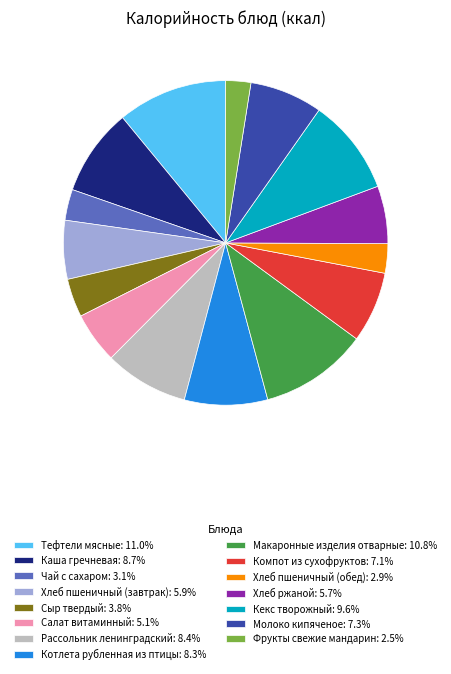

Approximately how many times larger is the value at Хлеб ржаной: 5.7% compared to Кекс творожный: 9.6%?

0.6